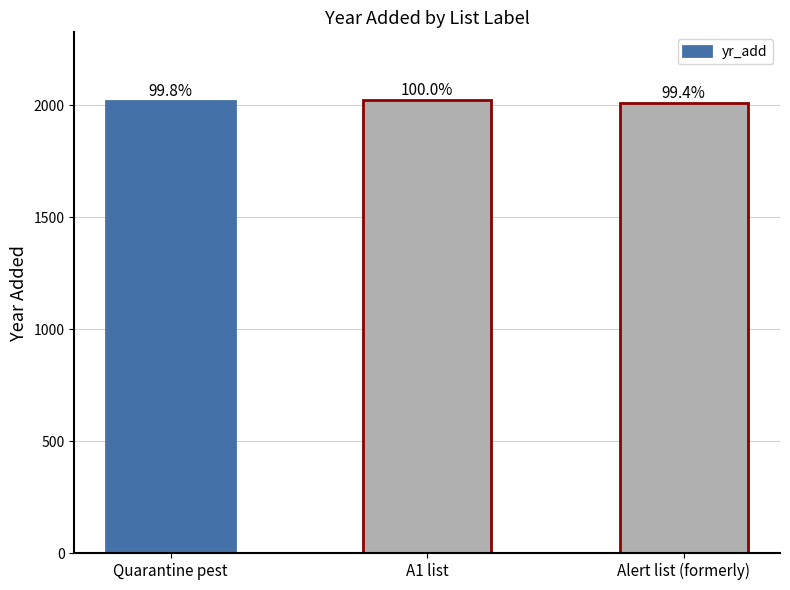

What is the sum of the values at Alert list (formerly) and A1 list?

4034